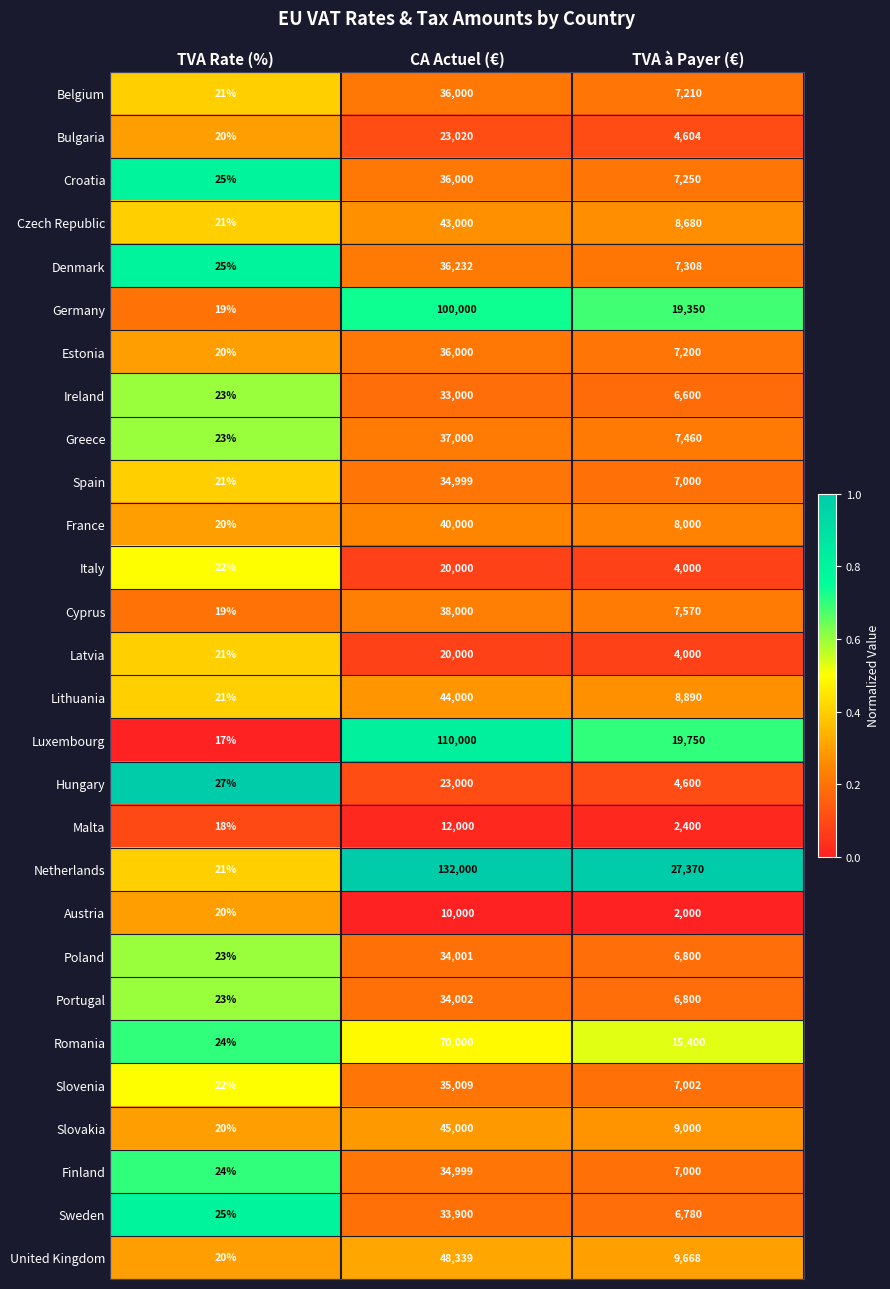

Which series has the largest total across all categories?

Netherlands